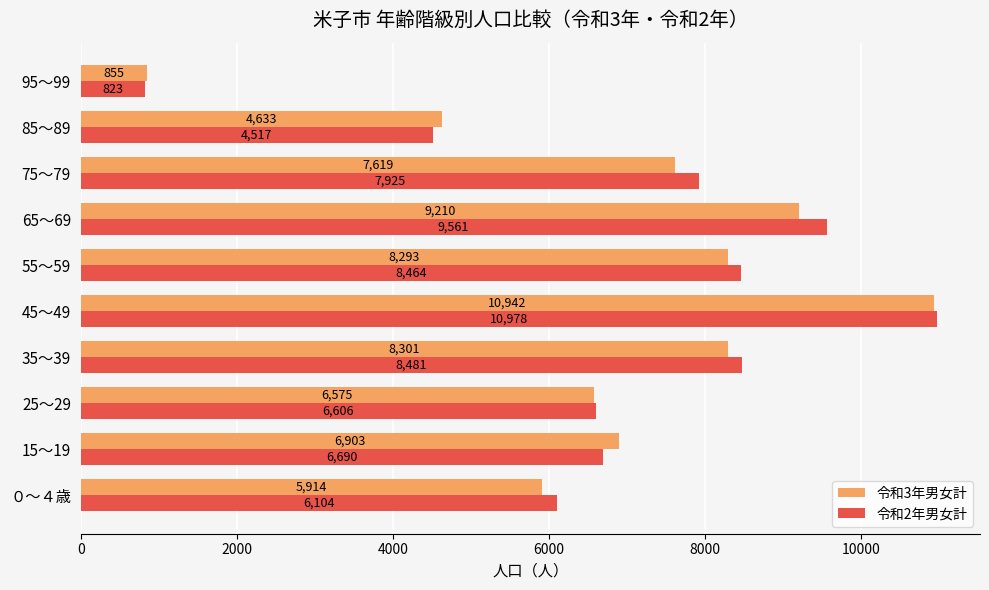

Is it true that 令和3年男女計 equals 14914 at 65～69?

False